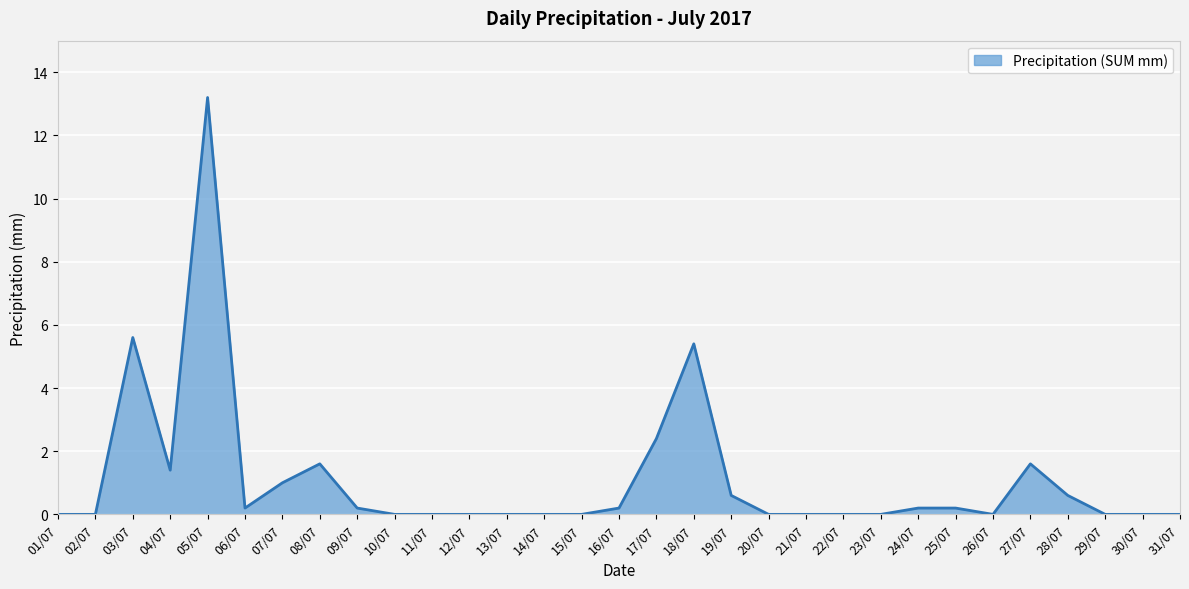

Reading left to right, extract all data points from this chart.

01/07=0.0	02/07=0.0	03/07=5.6	04/07=1.4	05/07=13.2	06/07=0.2	07/07=1.0	08/07=1.6	09/07=0.2	10/07=0.0	11/07=0.0	12/07=0.0	13/07=0.0	14/07=0.0	15/07=0.0	16/07=0.2	17/07=2.4	18/07=5.4	19/07=0.6	20/07=0.0	21/07=0.0	22/07=0.0	23/07=0.0	24/07=0.2	25/07=0.2	26/07=0.0	27/07=1.6	28/07=0.6	29/07=0.0	30/07=0.0	31/07=0.0